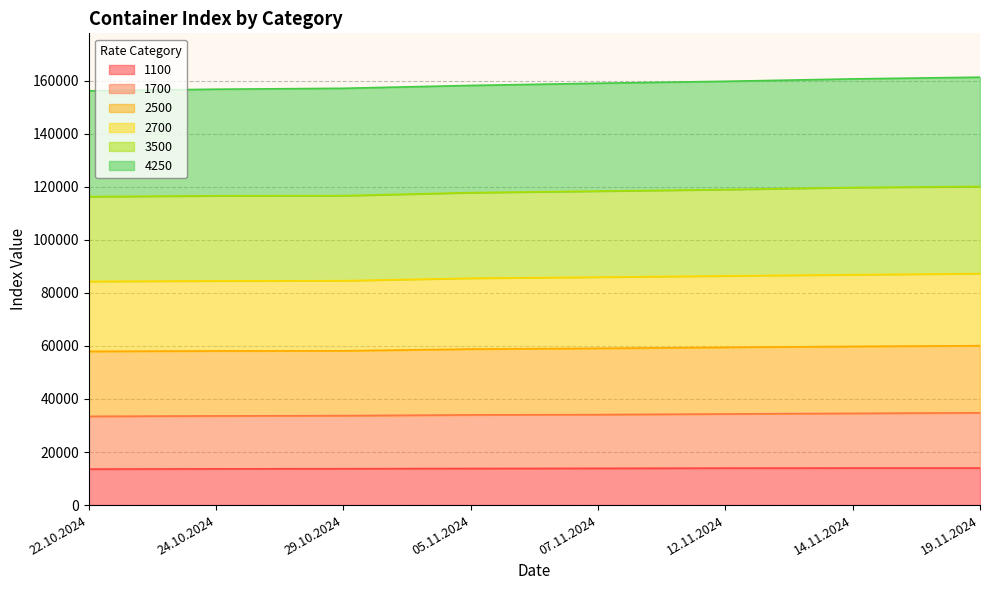

The 3500 series shows 170675 at 22.10.2024. True or false?

False